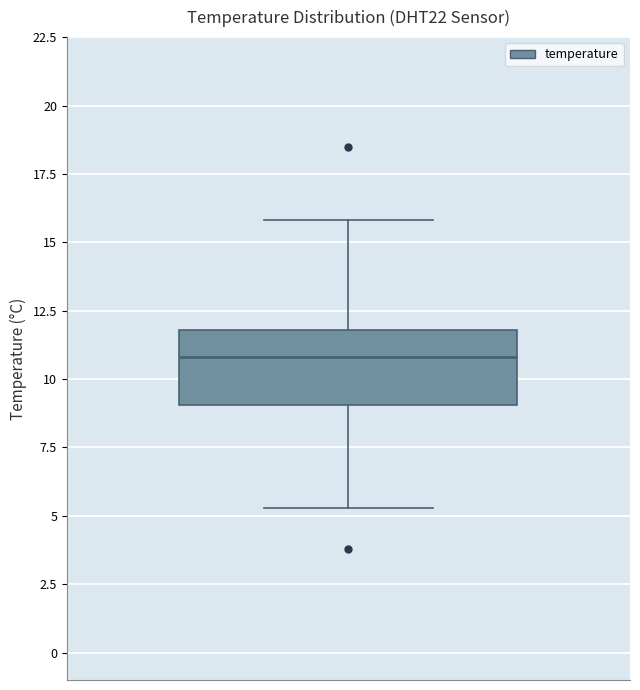

Where is the upper edge of the box on the y-axis? The values are not printed on the chart, so give them approximately, as read against the axis.

12.0